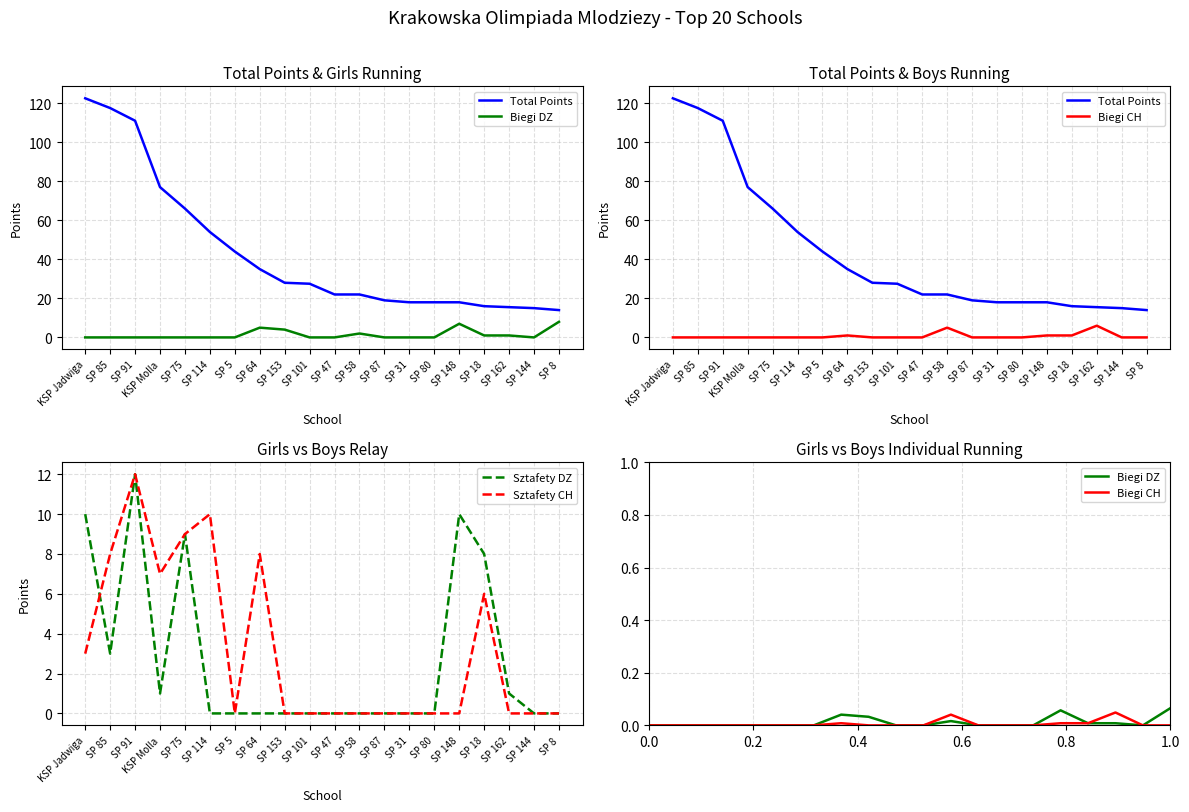

True or false: Sztafety CH has a value of 4.3 at SP 31.

False